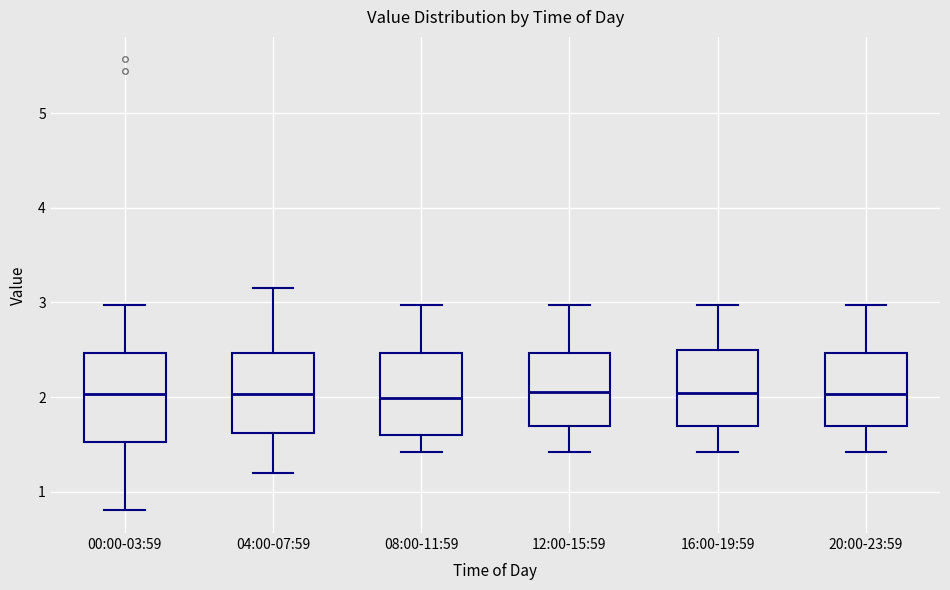

Reading left to right, transcribe this box plot: for each box, give where its median line is, the range the box spans, and where its two whiskers end, as read against the y-axis. The values are not printed on the chart, so give them approximately, as read against the axis.

00:00-03:59: median 2.0, box 1.5 to 2.5, whiskers 0.8 to 3.0
04:00-07:59: median 2.0, box 1.6 to 2.5, whiskers 1.2 to 3.2
08:00-11:59: median 2.0, box 1.6 to 2.5, whiskers 1.4 to 3.0
12:00-15:59: median 2.1, box 1.7 to 2.5, whiskers 1.4 to 3.0
16:00-19:59: median 2.0, box 1.7 to 2.5, whiskers 1.4 to 3.0
20:00-23:59: median 2.0, box 1.7 to 2.5, whiskers 1.4 to 3.0